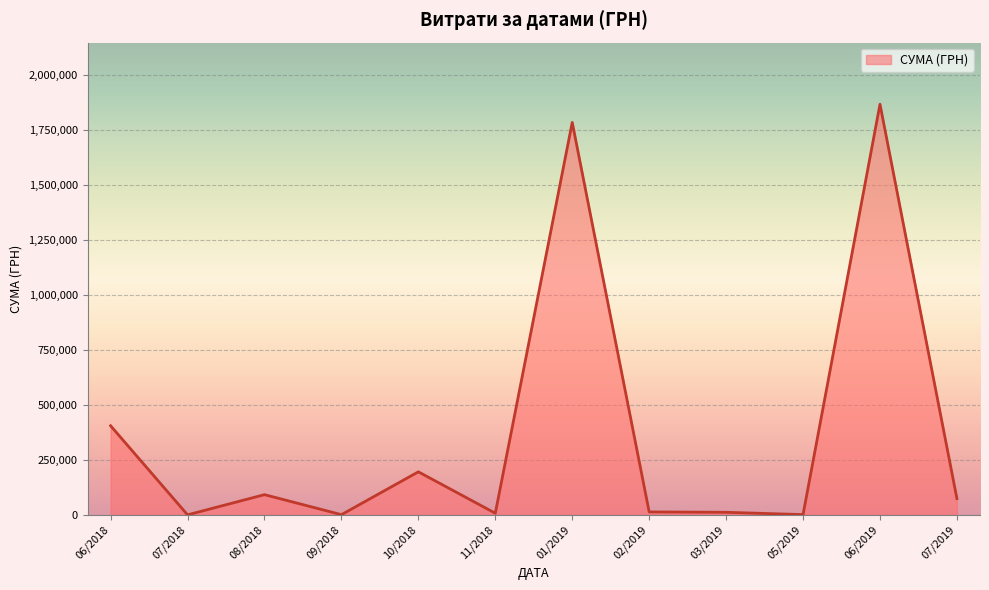

Where is the data nearest to the value 933410?

06/2018